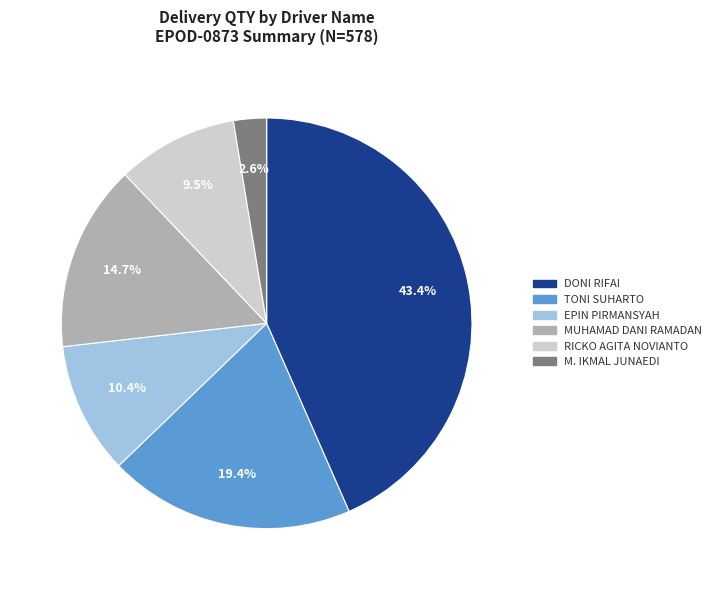

To the nearest percent, what is the difference between the largest and smallest slice percentages?

41%